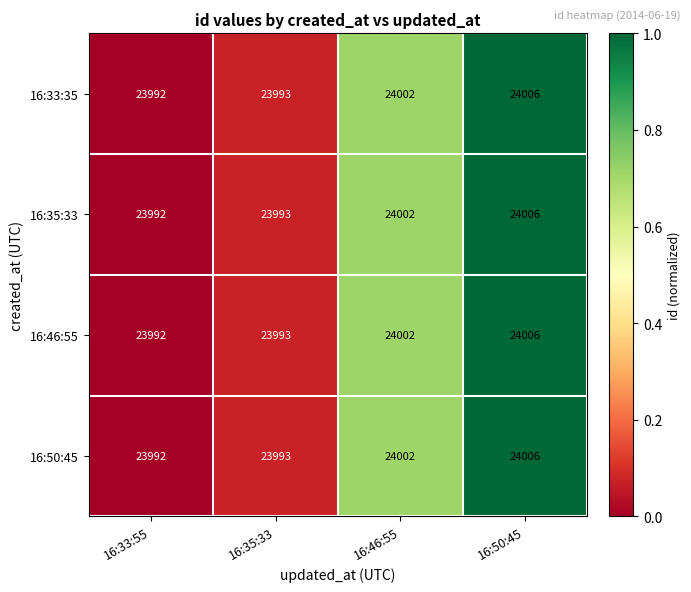

Reading left to right, list all the values displayed in this chart.

16:33:35: 23992	23993	24002	24006
16:35:33: 23992	23993	24002	24006
16:46:55: 23992	23993	24002	24006
16:50:45: 23992	23993	24002	24006